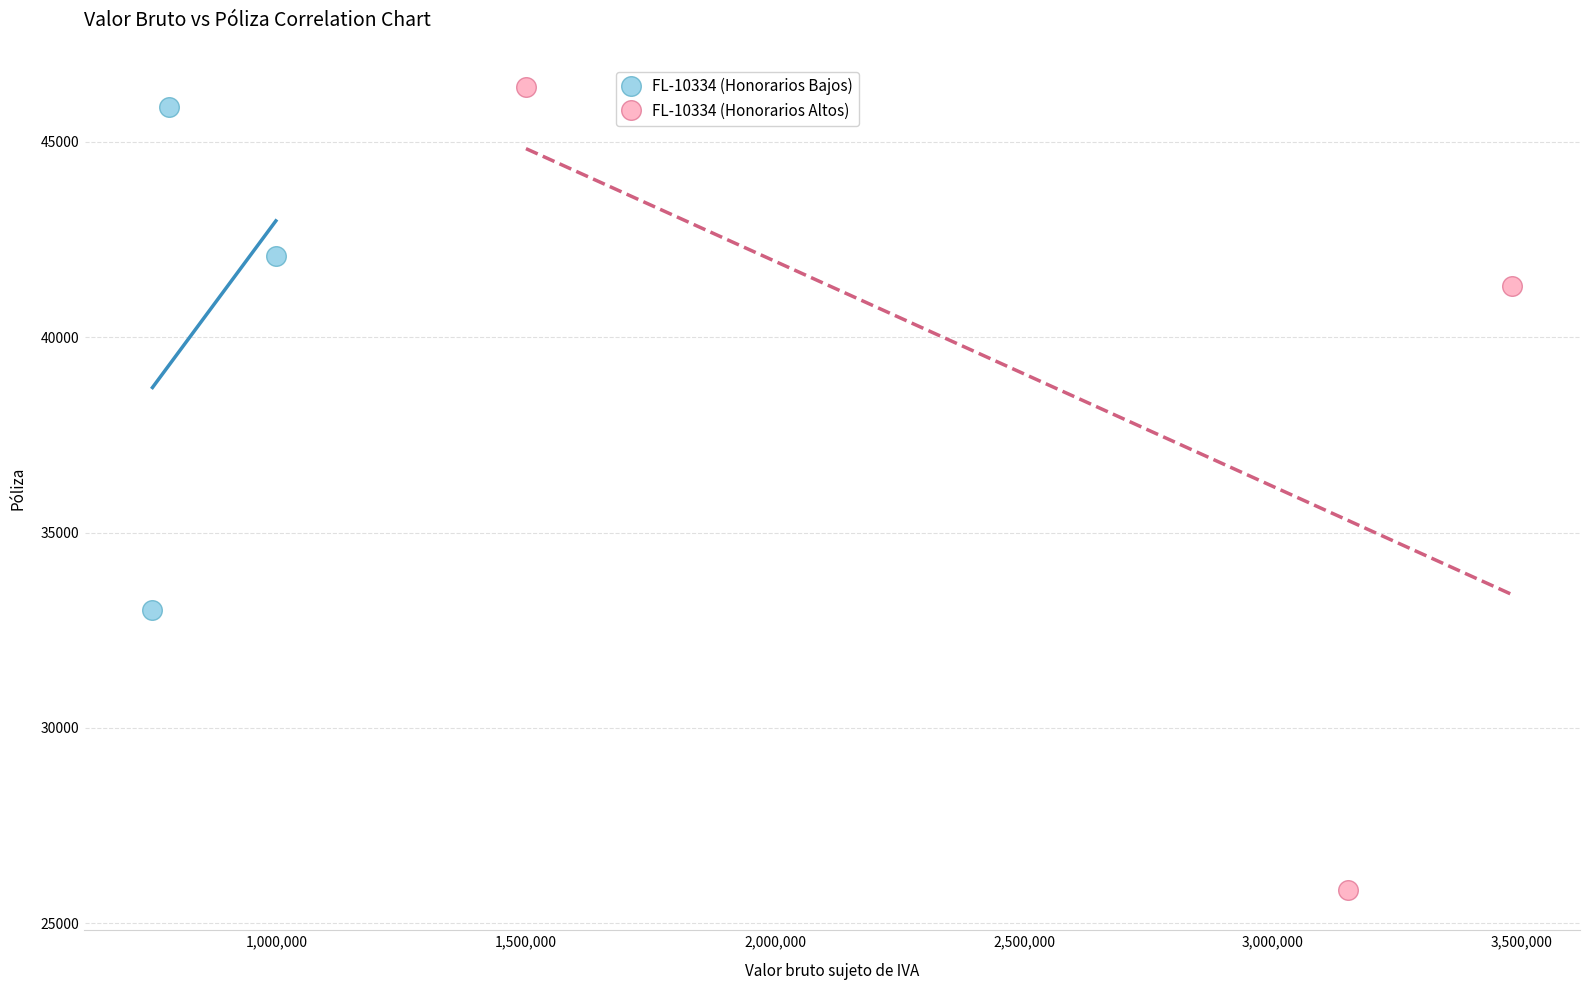

Which series reaches the maximum Y coordinate?

FL-10334 (Honorarios Altos)